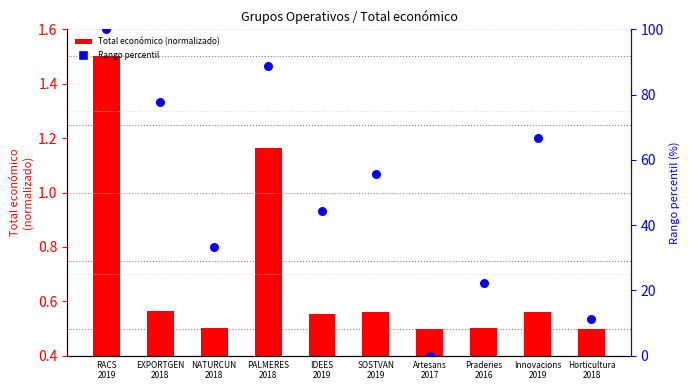

What is the total value across all series at PALMERES
2018?

90.1